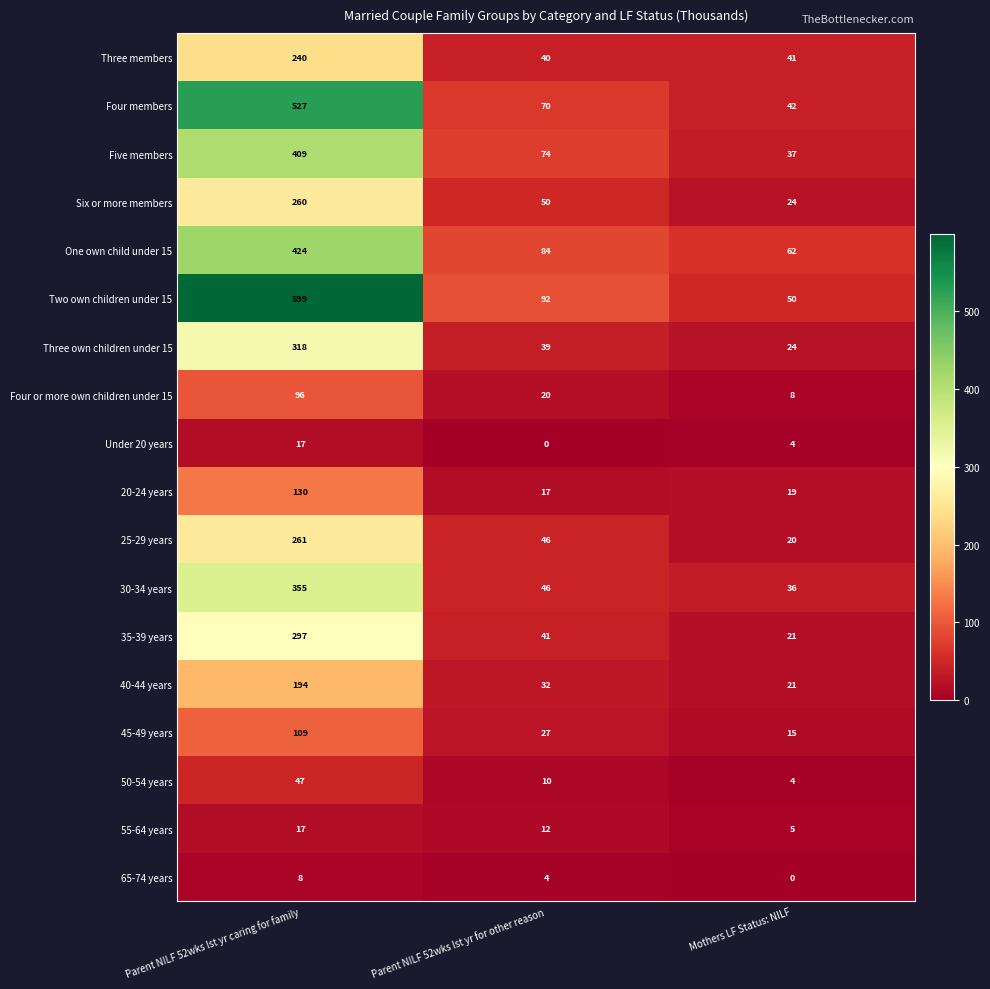

What is the spread (max minus min) of values at Parent NILF 52wks lst yr for other reason?

92